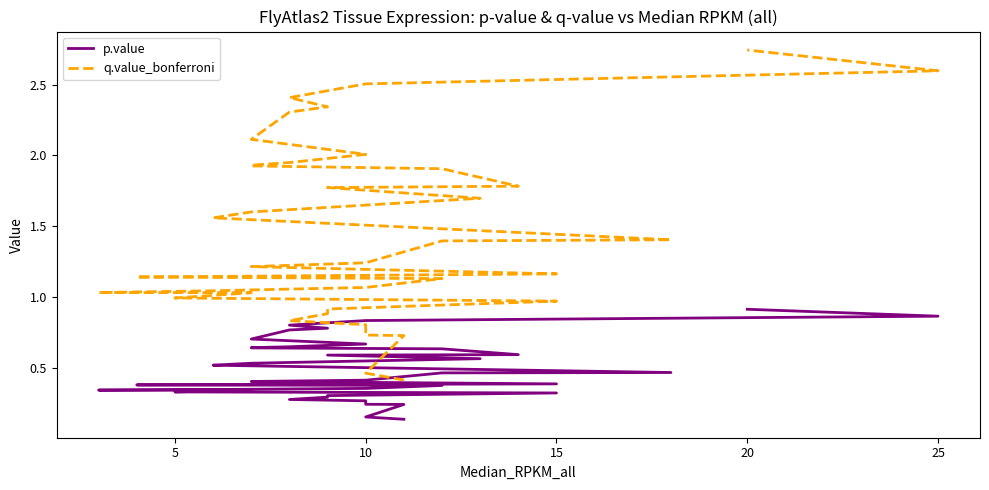

Rank the series by their maximum value, from lowest to highest.

p.value, q.value_bonferroni